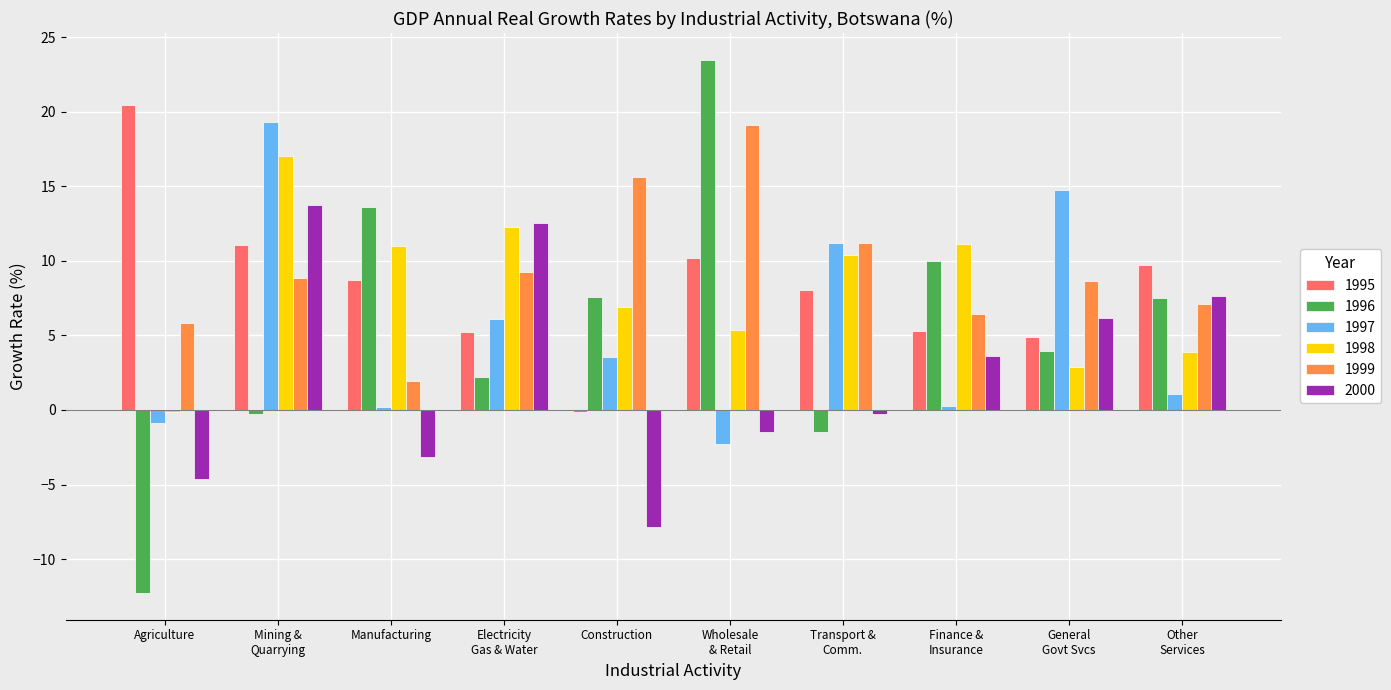

The value of 1998 at Manufacturing is 6.6. True or false?

False